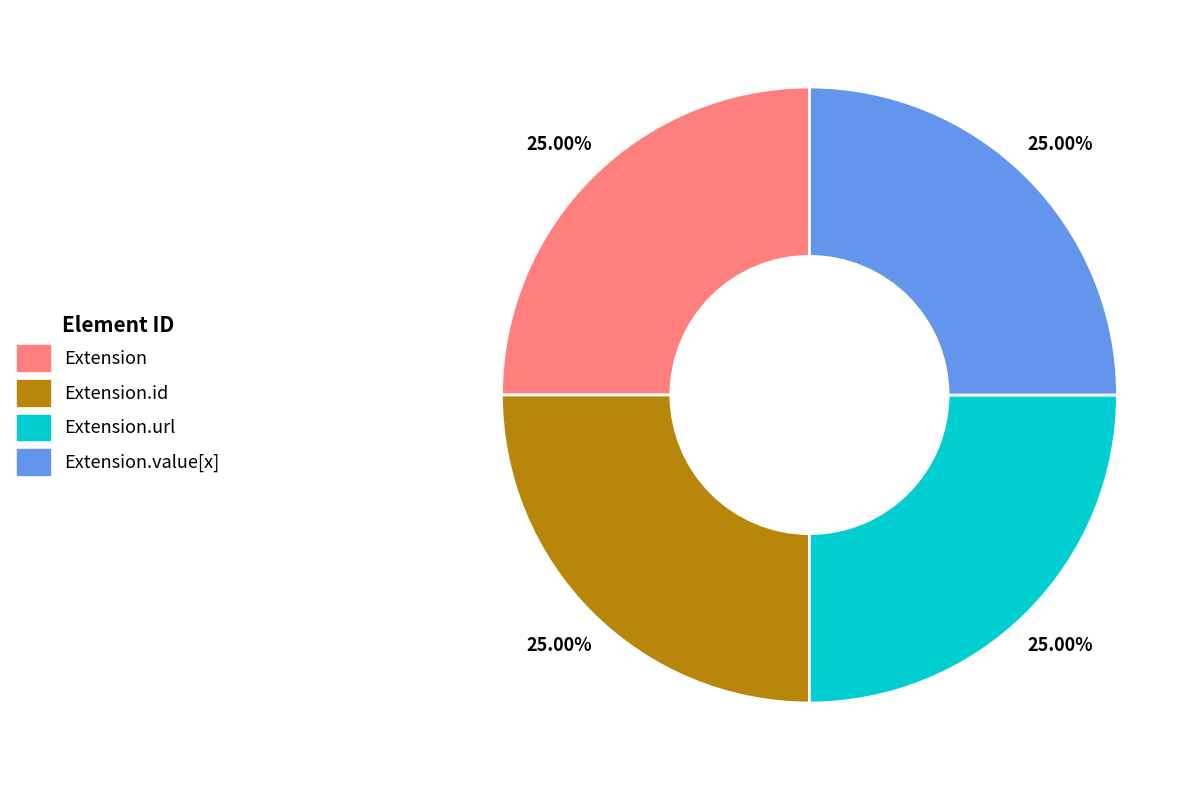

Is there any slice that represents more than half of the pie?

No